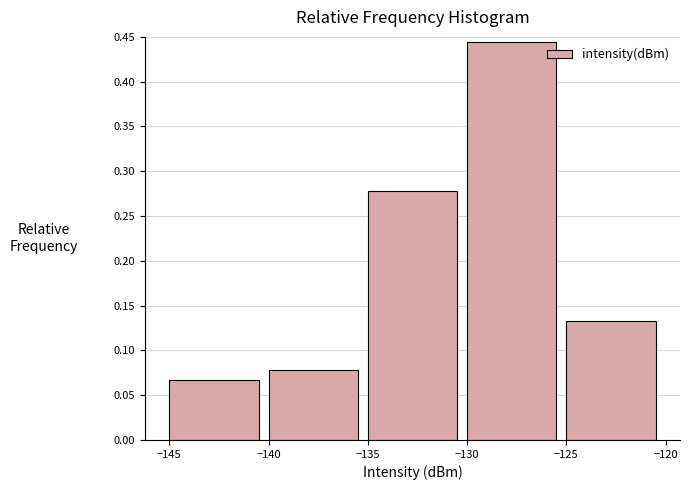

Reading left to right, transcribe this chart: for each bar, give the range it covers on the x-axis and its height. The values are not printed on the chart, so give them approximately, as read against the axis.

-145 to -140: 0.065
-140 to -135: 0.080
-135 to -130: 0.280
-130 to -125: 0.445
-125 to -120: 0.135